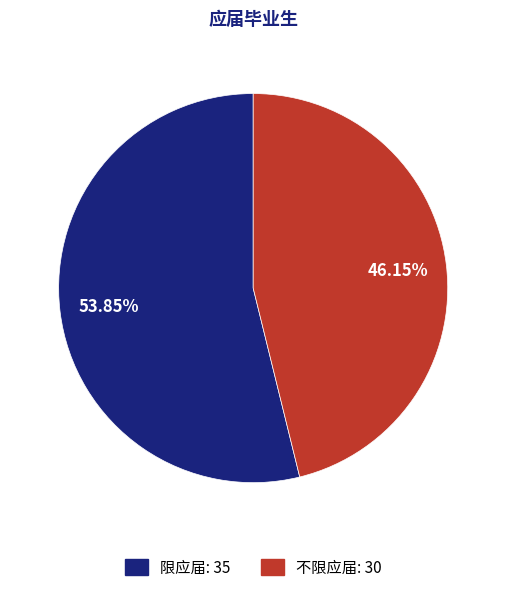

To the nearest percent, what is the difference between the 不限应届 and 限应届 slice percentages?

8%